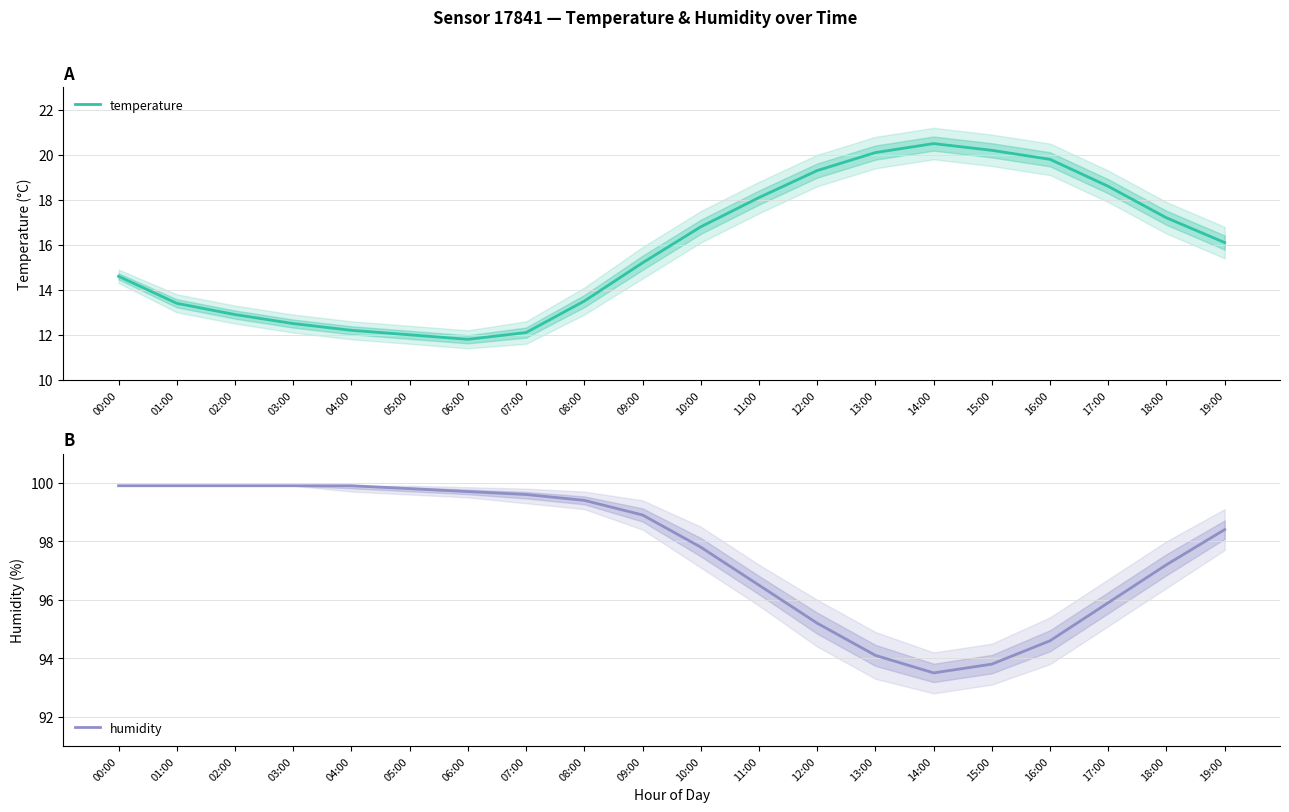

Where is humidity nearest to the value 96?

17:00